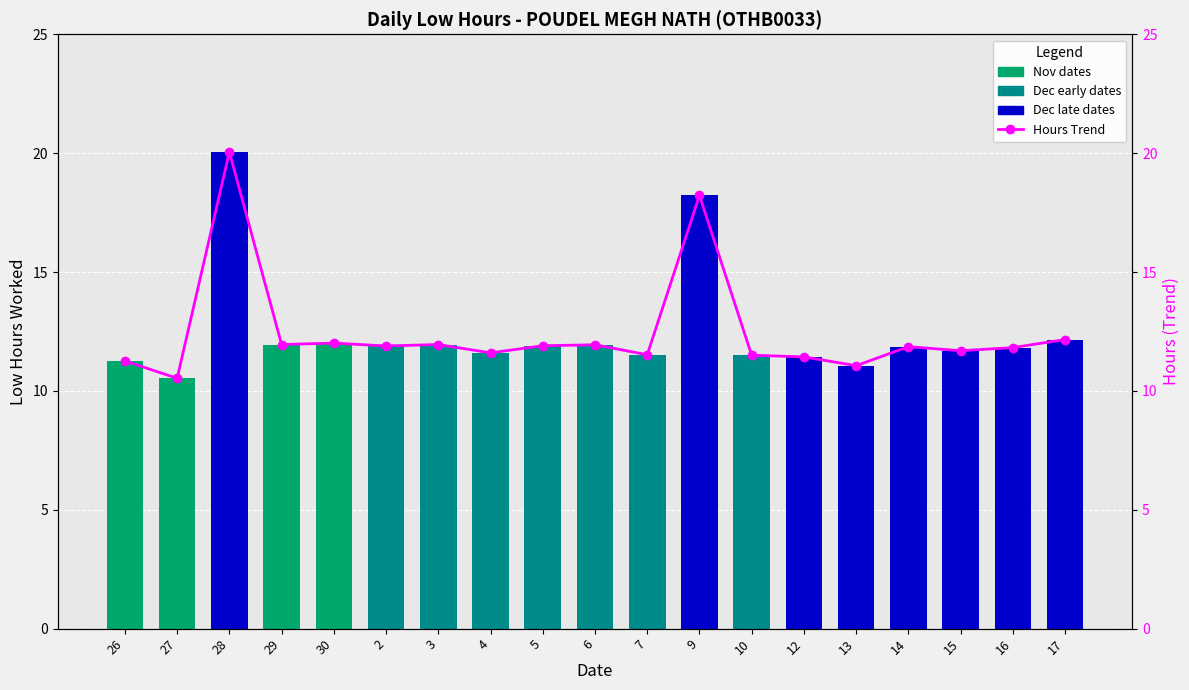

What is the sum of the Trend (Hours) values at 27 and 14?

22.4